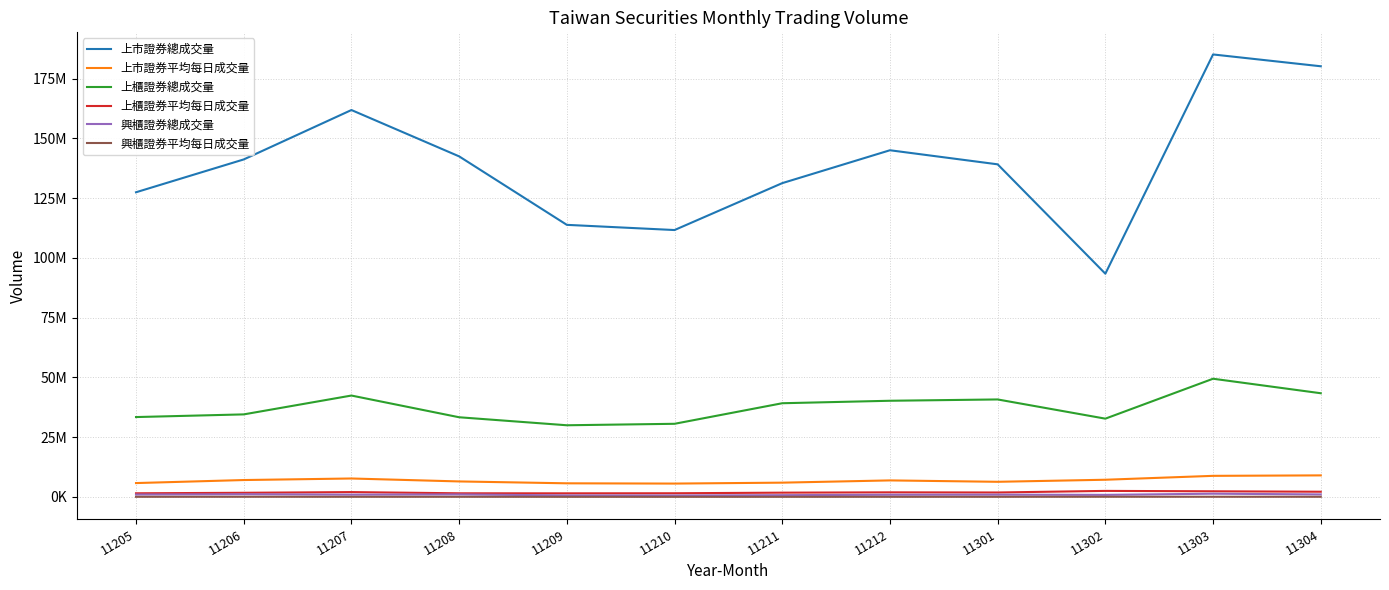

Does the chart have visible grid lines?

Yes